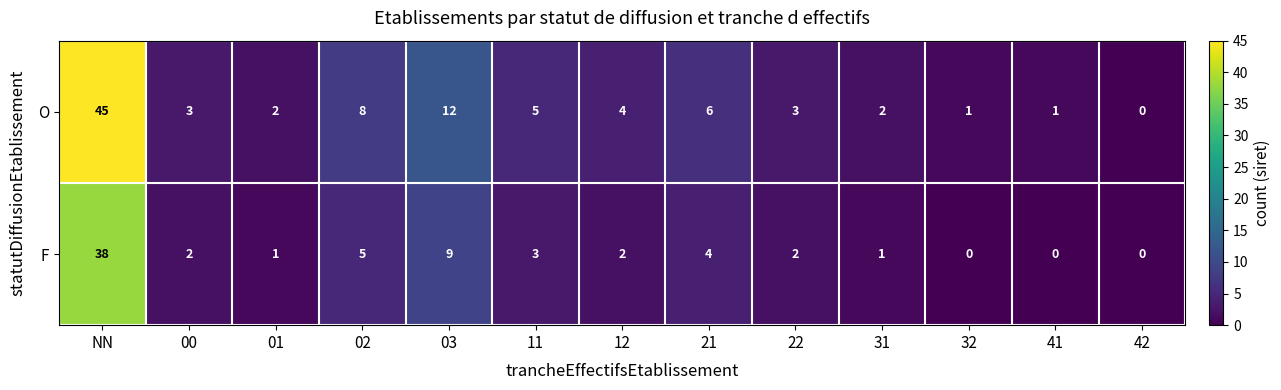

Which series has the largest range (max minus min)?

O